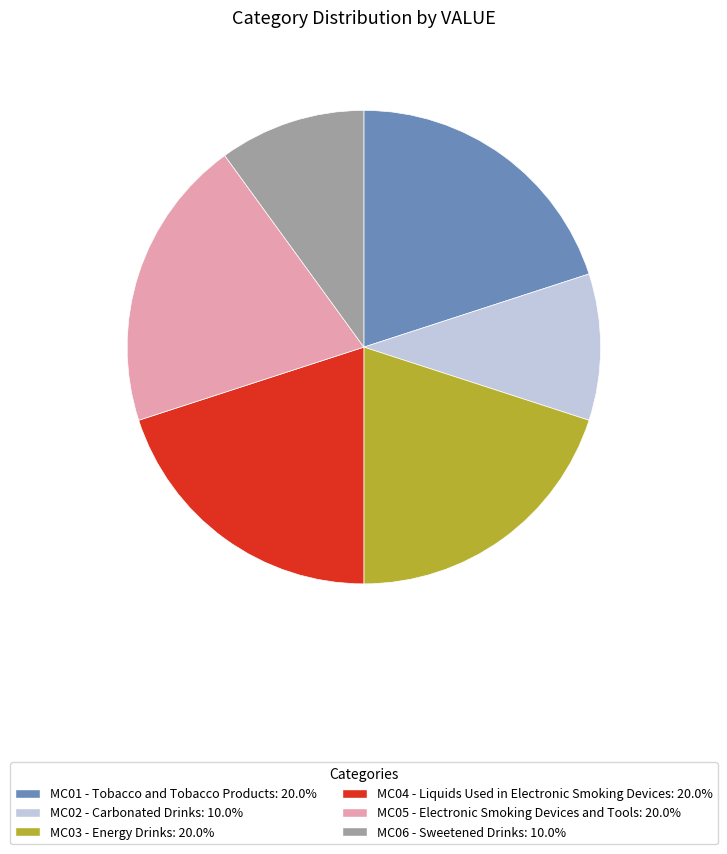

Does any single category account for the majority?

No